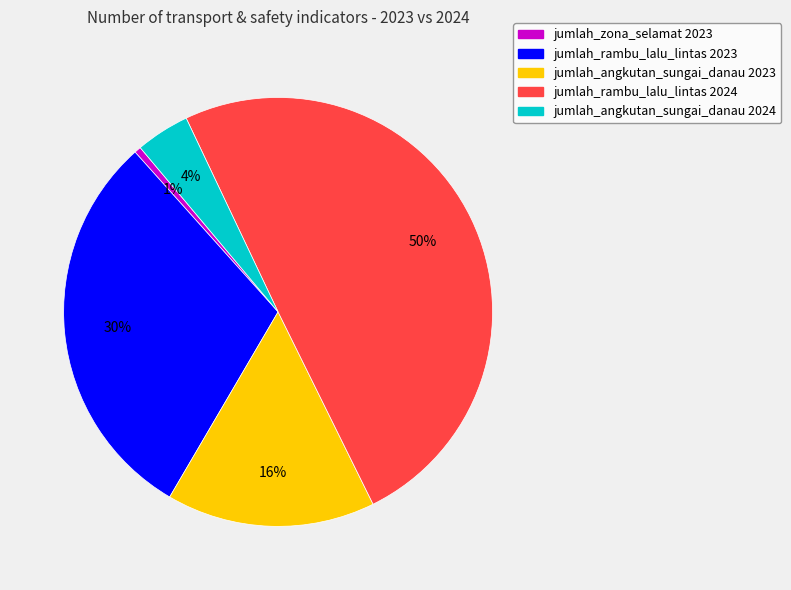

To the nearest percent, what is the average slice percentage?

20%